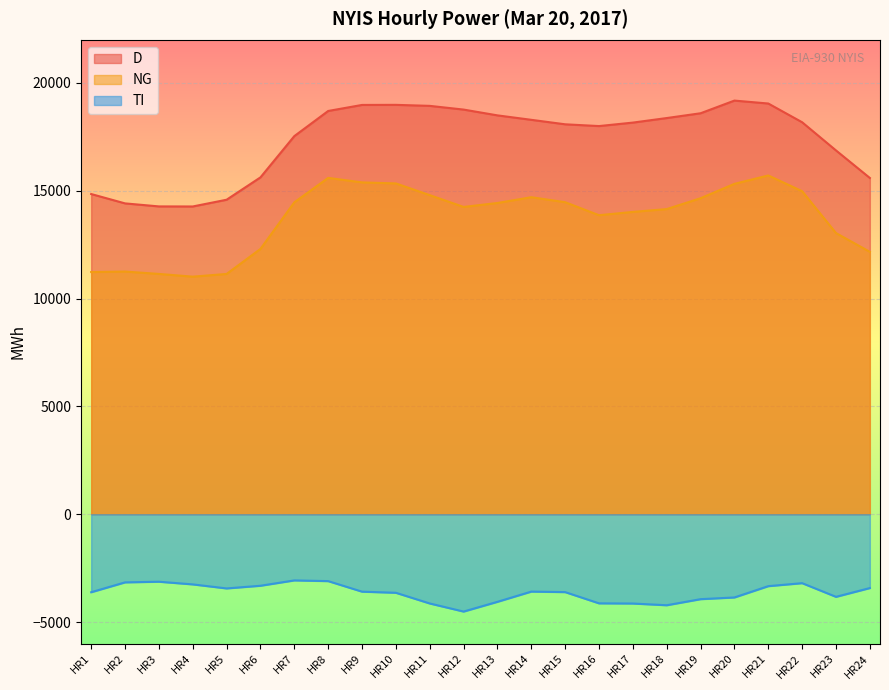

Reading left to right, extract all data points from this chart.

D: HR1=14849	HR2=14415	HR3=14275	HR4=14272	HR5=14585	HR6=15622	HR7=17535	HR8=18701	HR9=18981	HR10=18985	HR11=18938	HR12=18766	HR13=18497	HR14=18291	HR15=18083	HR16=18001	HR17=18162	HR18=18373	HR19=18595	HR20=19183	HR21=19047	HR22=18178	HR23=16871	HR24=15594
NG: HR1=11231	HR2=11254	HR3=11144	HR4=11017	HR5=11143	HR6=12304	HR7=14465	HR8=15598	HR9=15389	HR10=15341	HR11=14798	HR12=14251	HR13=14434	HR14=14702	HR15=14470	HR16=13867	HR17=14020	HR18=14151	HR19=14655	HR20=15322	HR21=15710	HR22=14980	HR23=13039	HR24=12169
TI: HR1=-3618	HR2=-3161	HR3=-3131	HR4=-3255	HR5=-3442	HR6=-3318	HR7=-3070	HR8=-3103	HR9=-3592	HR10=-3644	HR11=-4140	HR12=-4515	HR13=-4063	HR14=-3589	HR15=-3613	HR16=-4134	HR17=-4142	HR18=-4222	HR19=-3940	HR20=-3861	HR21=-3337	HR22=-3198	HR23=-3832	HR24=-3425